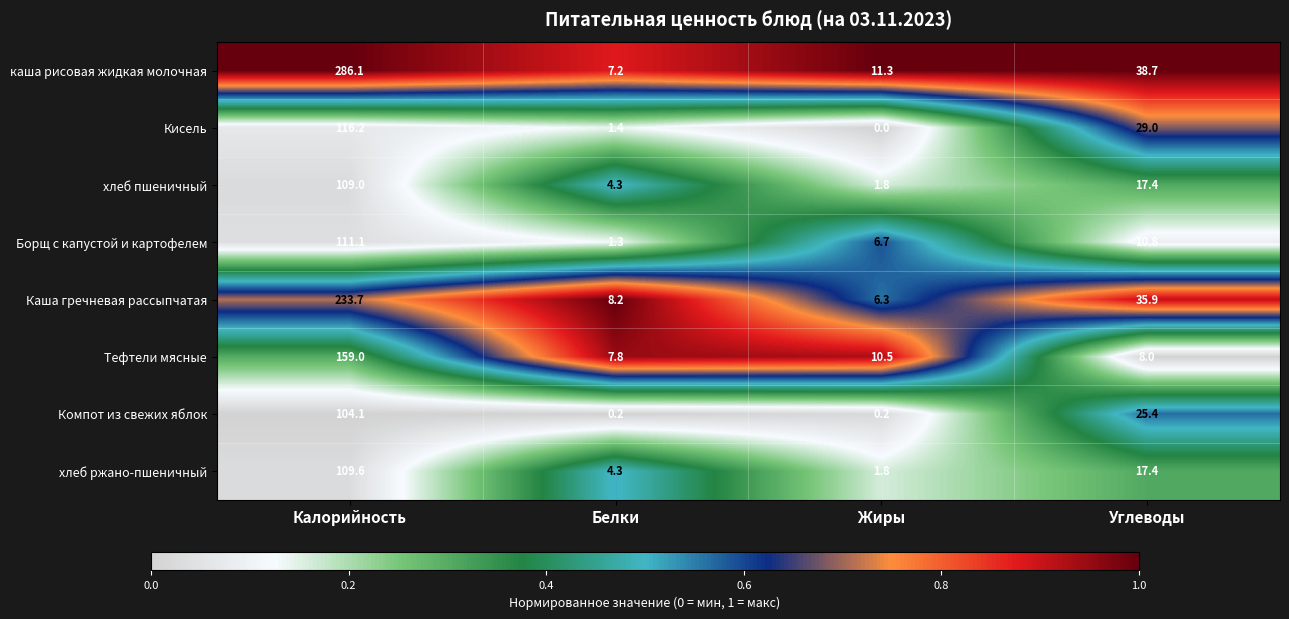

Read the хлеб пшеничный value at Белки.

4.3